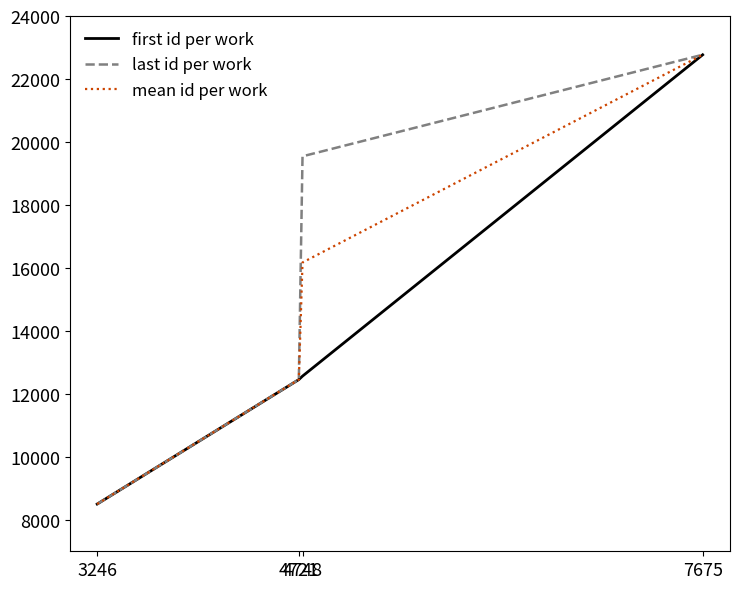

Read the mean id per work value at 4721, to the nearest 50.

12450